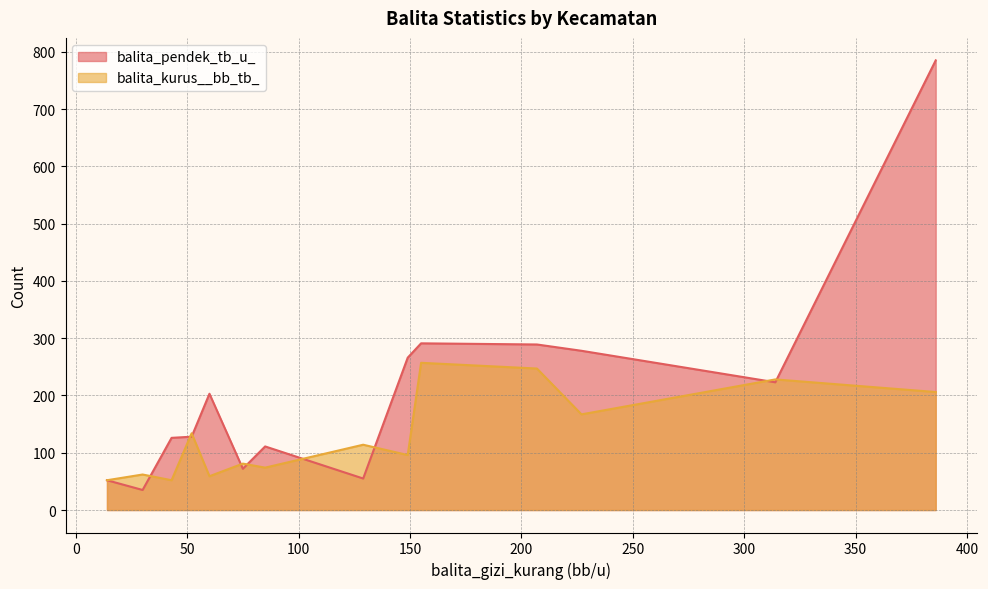

List the series in order of their peak value, highest first.

balita_pendek_tb_u_, balita_kurus__bb_tb_